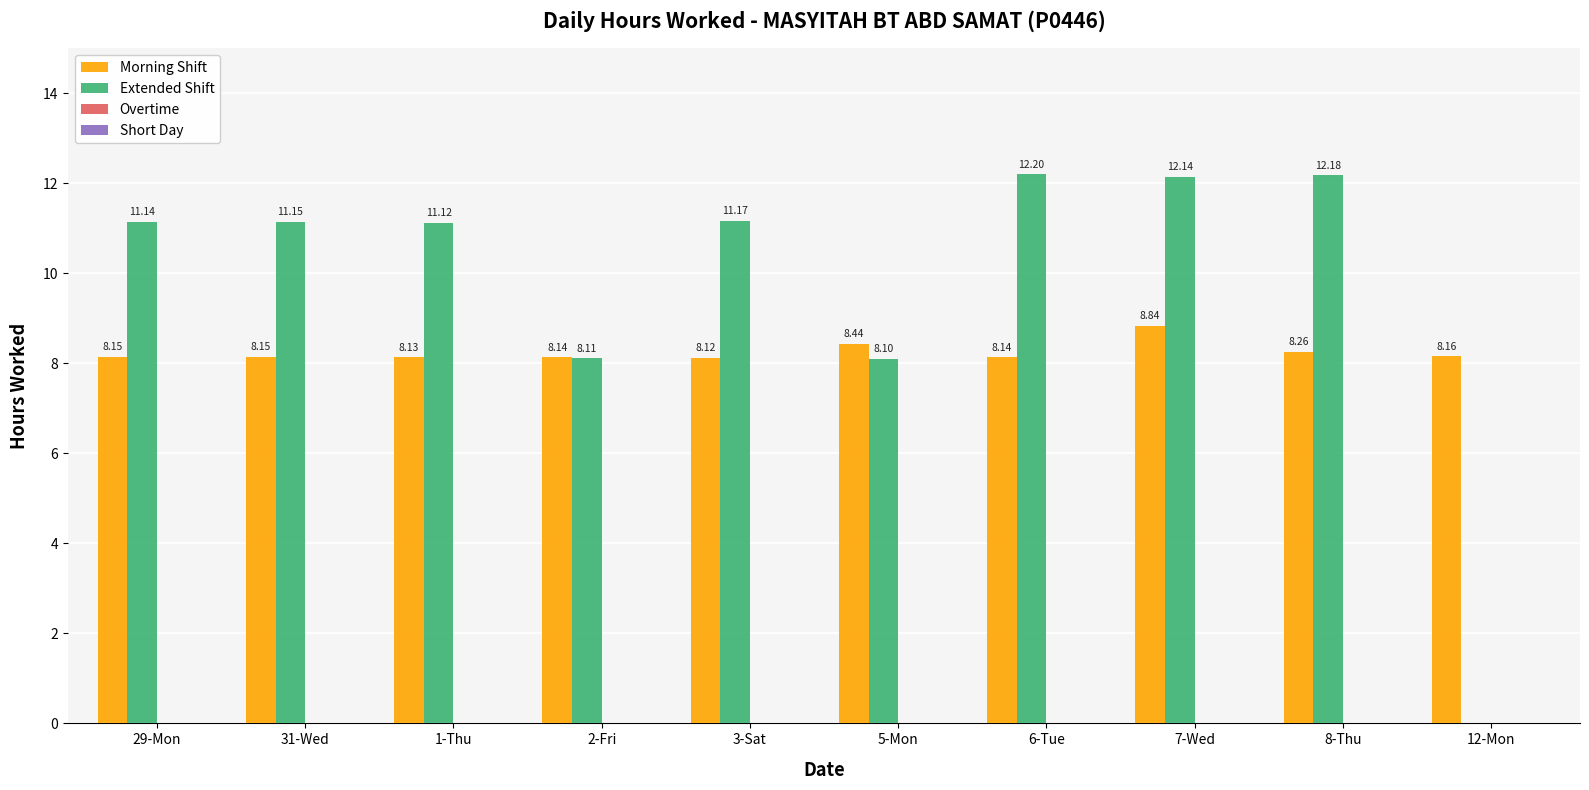

Which series has the largest total across all categories?

Extended Shift